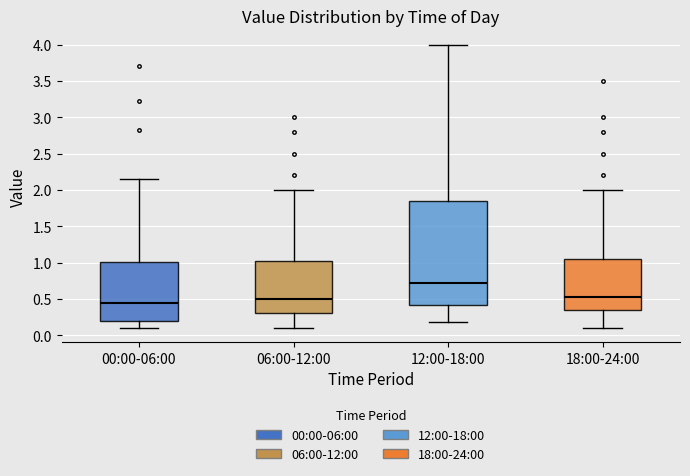

Where does the lower whisker of the box for 06:00-12:00 end on the y-axis? The values are not printed on the chart, so give them approximately, as read against the axis.

0.10